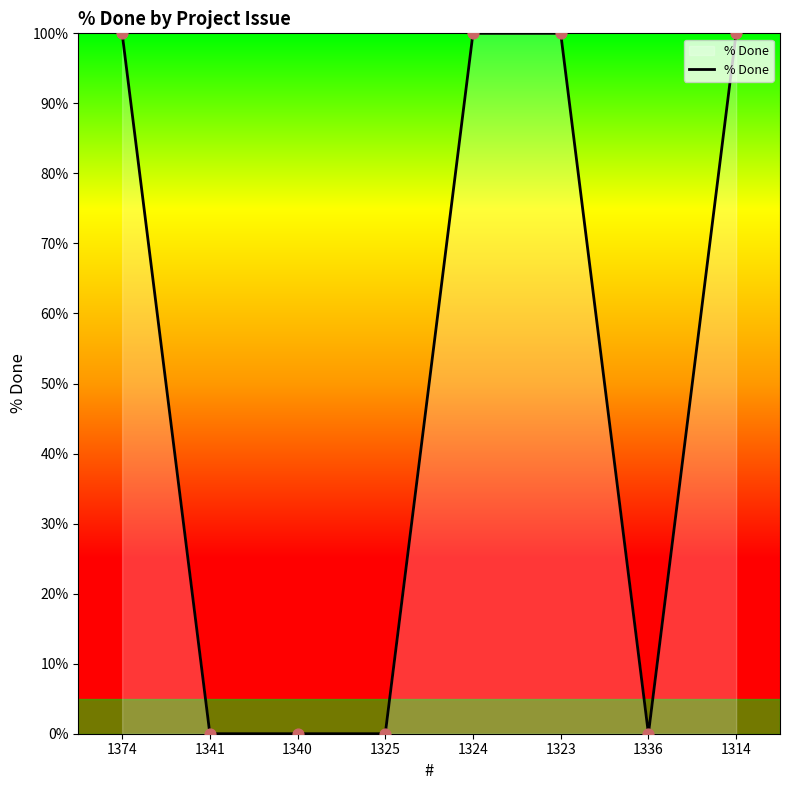

Between 1336 and 1374, which is larger?

1374